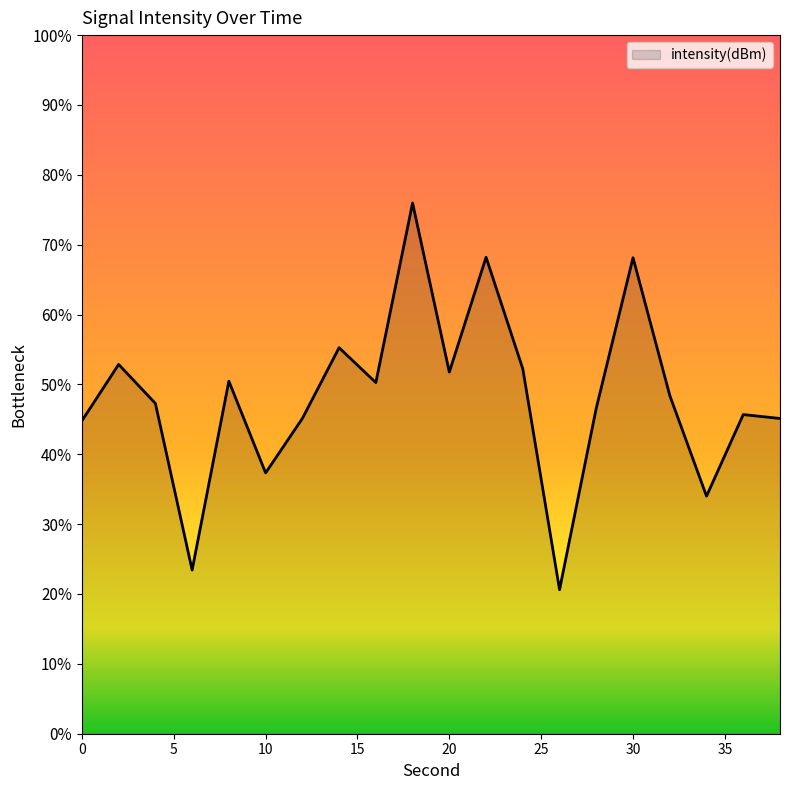

What is the greatest value displayed?

76.0